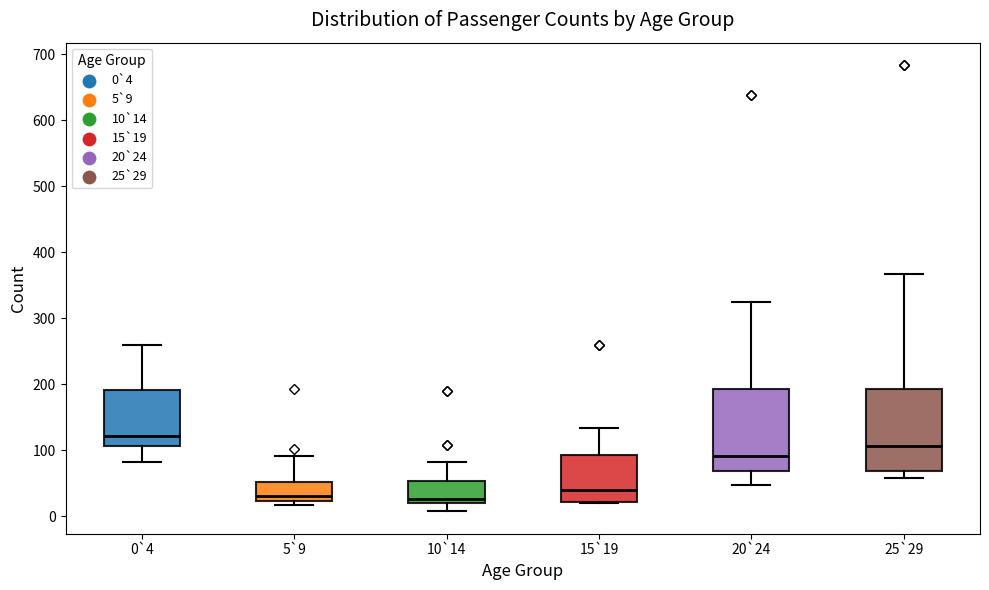

Where does the upper whisker of the box for 10`14 end on the y-axis? The values are not printed on the chart, so give them approximately, as read against the axis.

80